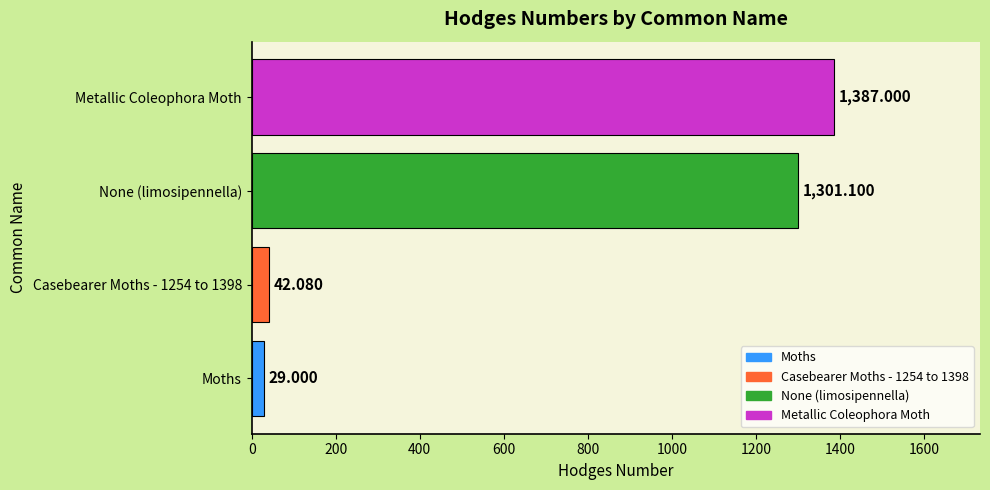

Where is the data nearest to the value 708?

None (limosipennella)